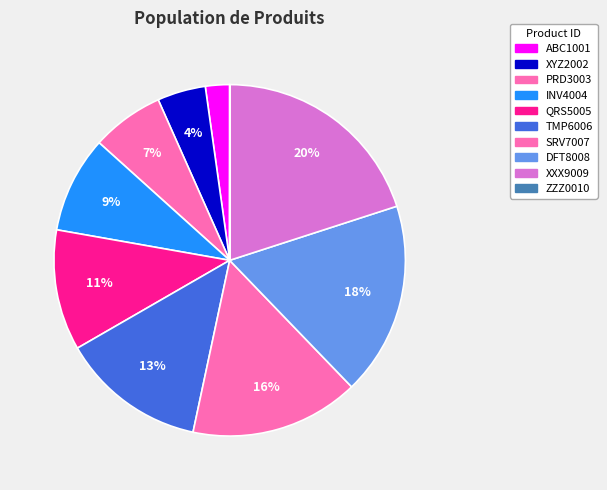

What percentage is the ABC1001 slice, to the nearest percent?

2%